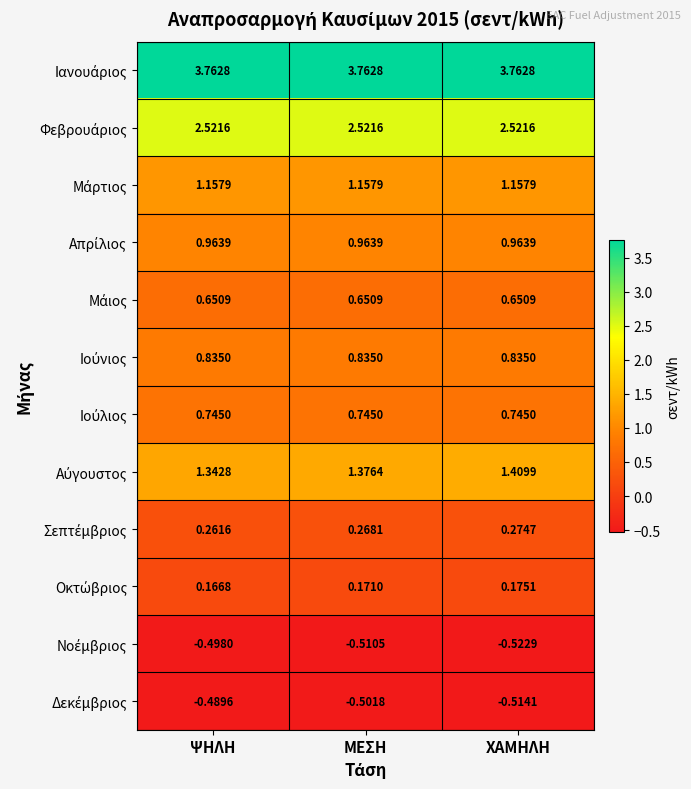

What is the spread (max minus min) of values at ΨΗΛΗ?

4.3